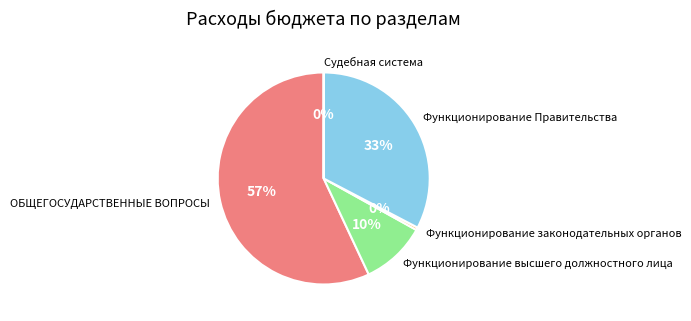

Is it true that ОБЩЕГОСУДАРСТВЕННЫЕ ВОПРОСЫ is 57% of the pie?

True